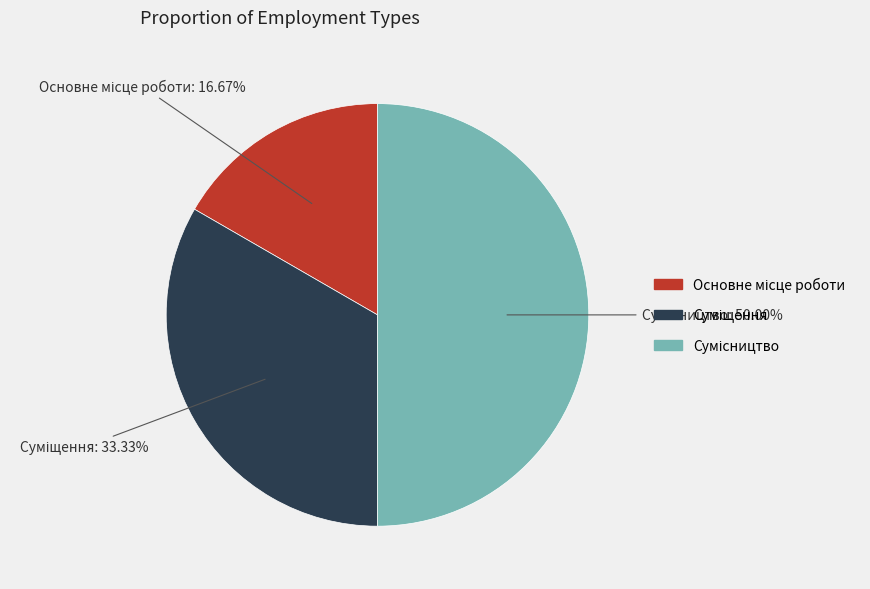

To the nearest percent, what percentage of the pie is Сумісництво?

50%